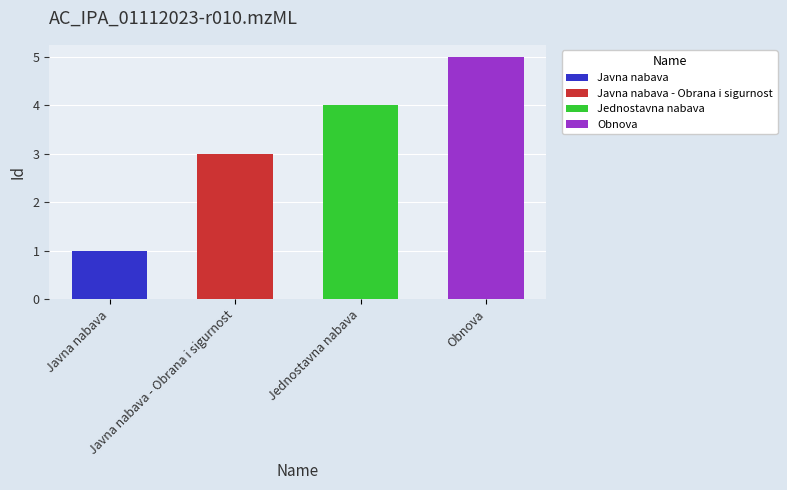

Is it true that the value at Jednostavna nabava is 6?

False